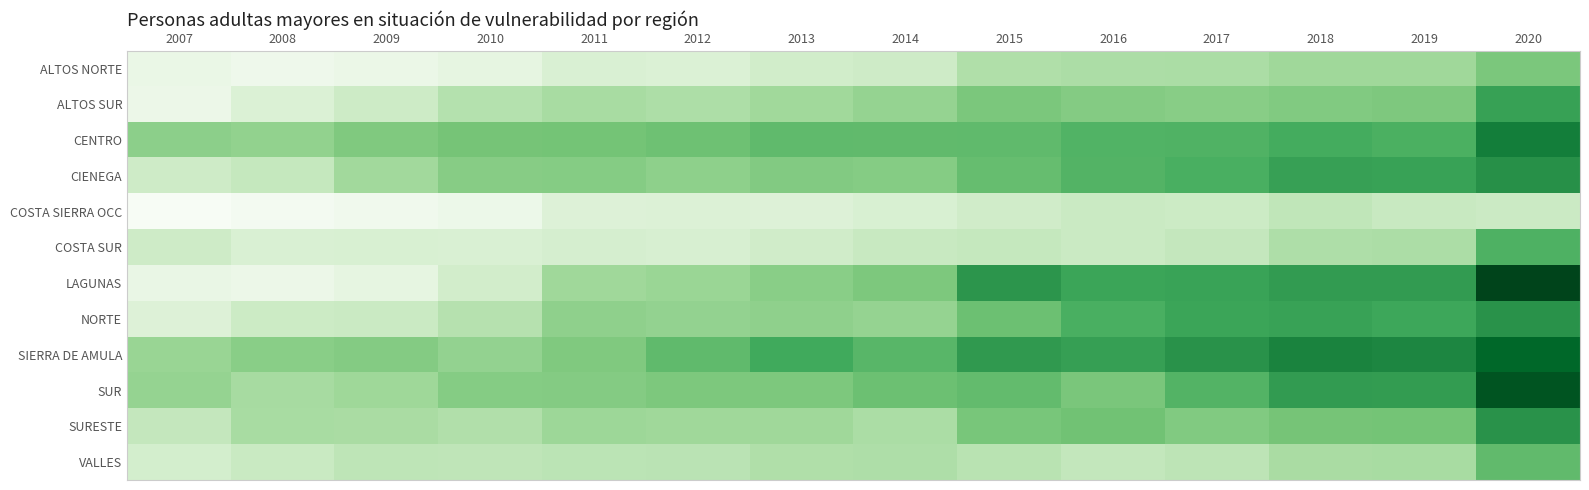

Reading left to right, what are all the values shown in this chart?

ALTOS NORTE: 2007=181	2008=145	2009=171	2010=213	2011=287	2012=277	2013=334	2014=347	2015=482	2016=495	2017=502	2018=547	2019=547	2020=676
ALTOS SUR: 2007=164	2008=280	2009=354	2010=461	2011=511	2012=493	2013=543	2014=583	2015=672	2016=643	2017=631	2018=657	2019=662	2020=905
CENTRO: 2007=613	2008=595	2009=660	2010=695	2011=701	2012=718	2013=761	2014=760	2015=764	2016=808	2017=815	2018=847	2019=828	2020=1084
CIENEGA: 2007=349	2008=391	2009=536	2010=635	2011=639	2012=609	2013=650	2014=642	2015=742	2016=801	2017=834	2018=910	2019=904	2020=993
COSTA SIERRA OCC: 2007=69	2008=101	2009=127	2010=160	2011=269	2012=276	2013=270	2014=295	2015=337	2016=366	2017=357	2018=410	2019=376	2020=363
COSTA SUR: 2007=348	2008=288	2009=295	2010=290	2011=308	2012=299	2013=337	2014=378	2015=395	2016=369	2017=399	2018=487	2019=497	2020=817
LAGUNAS: 2007=189	2008=165	2009=215	2010=327	2011=548	2012=566	2013=626	2014=671	2015=968	2016=887	2017=899	2018=938	2019=937	2020=1334
NORTE: 2007=270	2008=359	2009=366	2010=455	2011=605	2012=590	2013=604	2014=585	2015=722	2016=833	2017=888	2018=900	2019=877	2020=980
SIERRA DE AMULA: 2007=573	2008=624	2009=647	2010=592	2011=660	2012=764	2013=864	2014=789	2015=945	2016=916	2017=981	2018=1053	2019=1041	2020=1193
SUR: 2007=584	2008=516	2009=550	2010=639	2011=645	2012=668	2013=668	2014=722	2015=755	2016=678	2017=802	2018=935	2019=929	2020=1265
SURESTE: 2007=400	2008=509	2009=505	2010=477	2011=554	2012=547	2013=544	2014=501	2015=683	2016=707	2017=654	2018=696	2019=697	2020=983
VALLES: 2007=319	2008=374	2009=422	2010=418	2011=432	2012=436	2013=482	2014=489	2015=440	2016=402	2017=425	2018=504	2019=509	2020=759